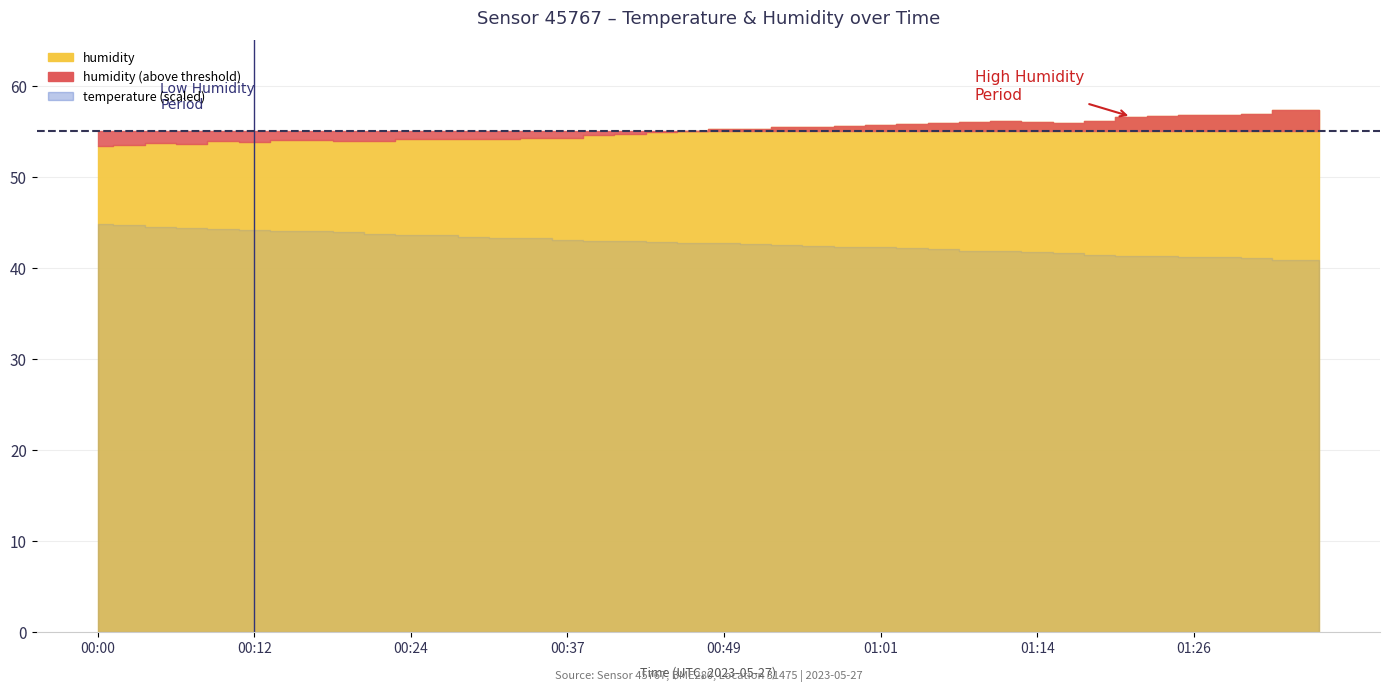

True or false: humidity has a value of 54.1 at 13.

True